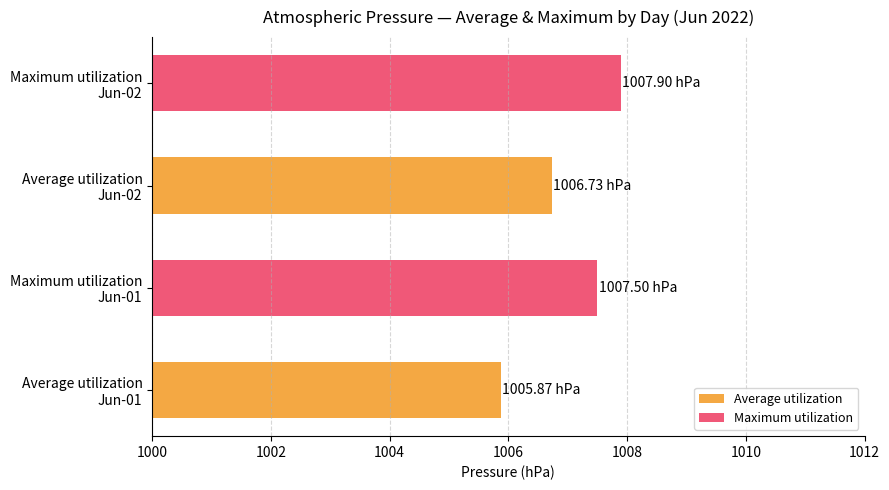

What is the average value of the Maximum utilization series?

1007.7